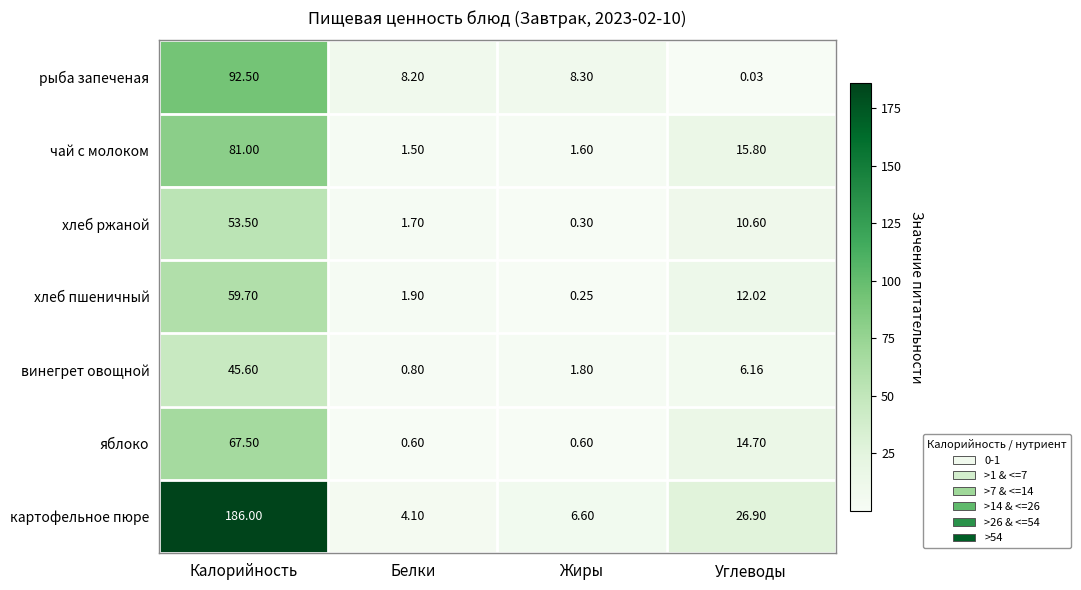

Rank the series by their maximum value, from highest to lowest.

картофельное пюре, рыба запеченая, чай с молоком, яблоко, хлеб пшеничный, хлеб ржаной, винегрет овощной